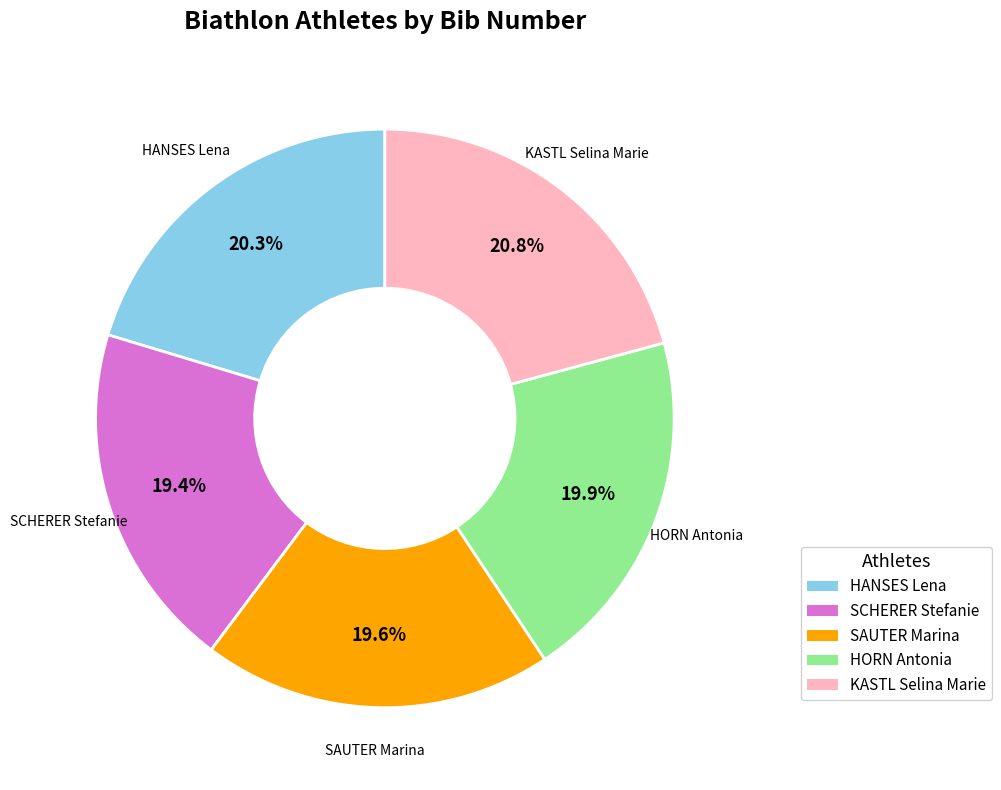

Which has a higher value, KASTL Selina Marie or HORN Antonia?

KASTL Selina Marie